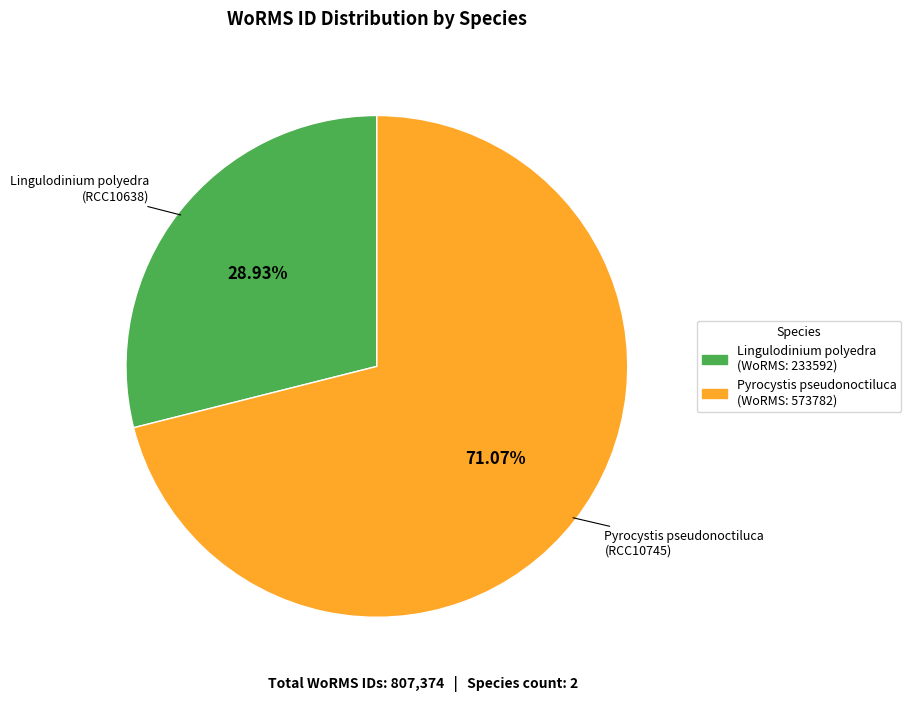

Rank the categories by value from highest to lowest.

Pyrocystis pseudonoctiluca, Lingulodinium polyedra